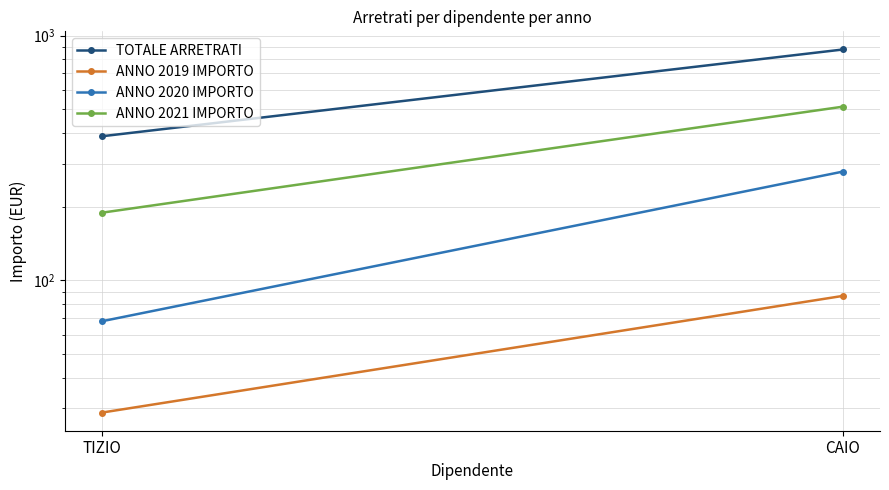

What is the minimum value for ANNO 2020 IMPORTO?

68.1